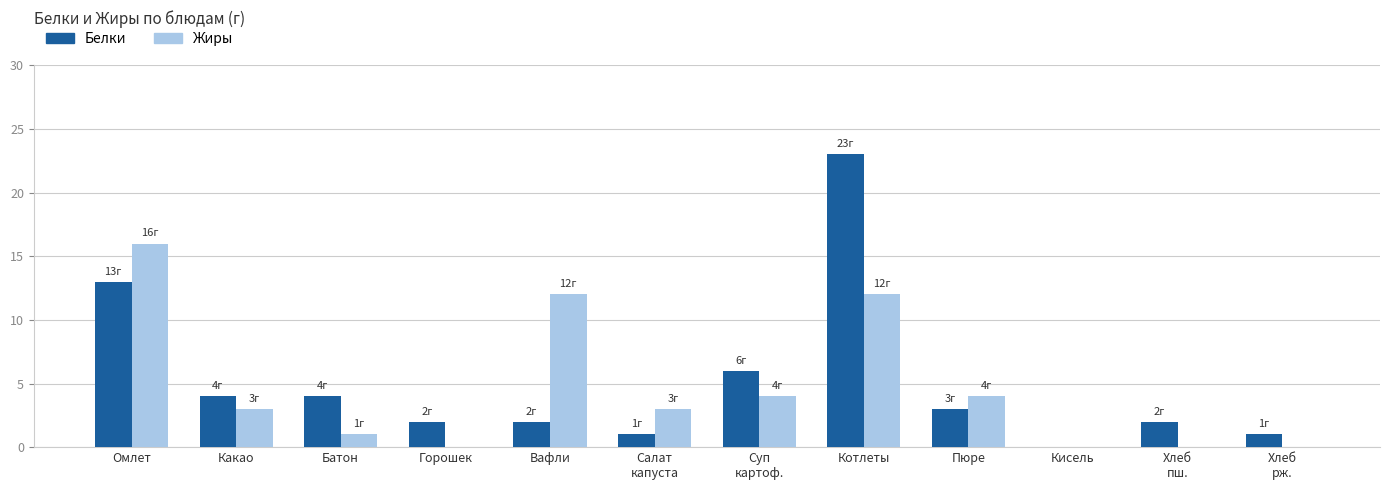

The Белки series shows -11 at Кисель. True or false?

False